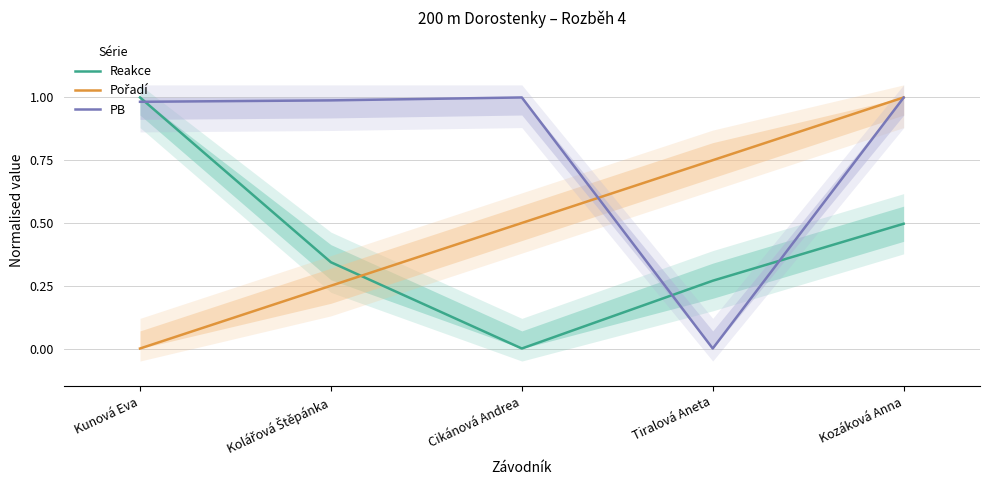

What is the difference between the highest and lowest values at Kozáková Anna?

0.5